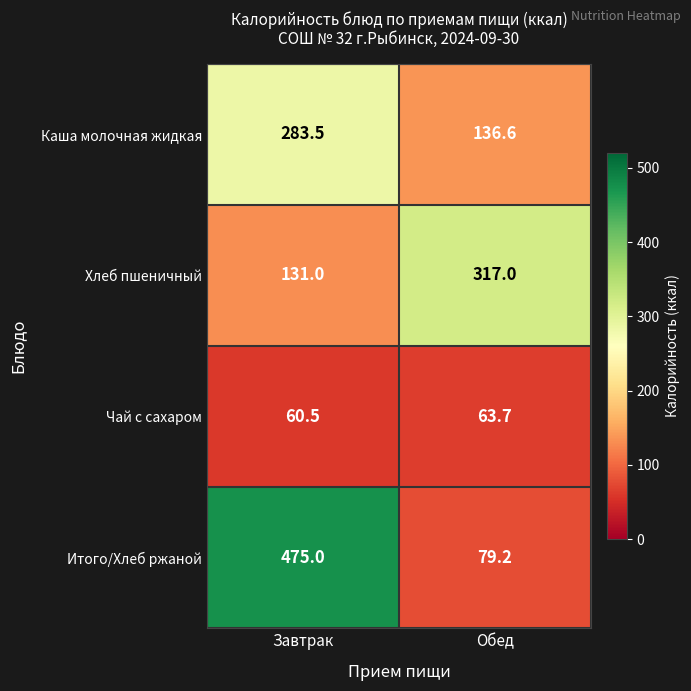

Is the value of Чай с сахаром at Завтрак greater than the value of Хлеб пшеничный at Завтрак?

No